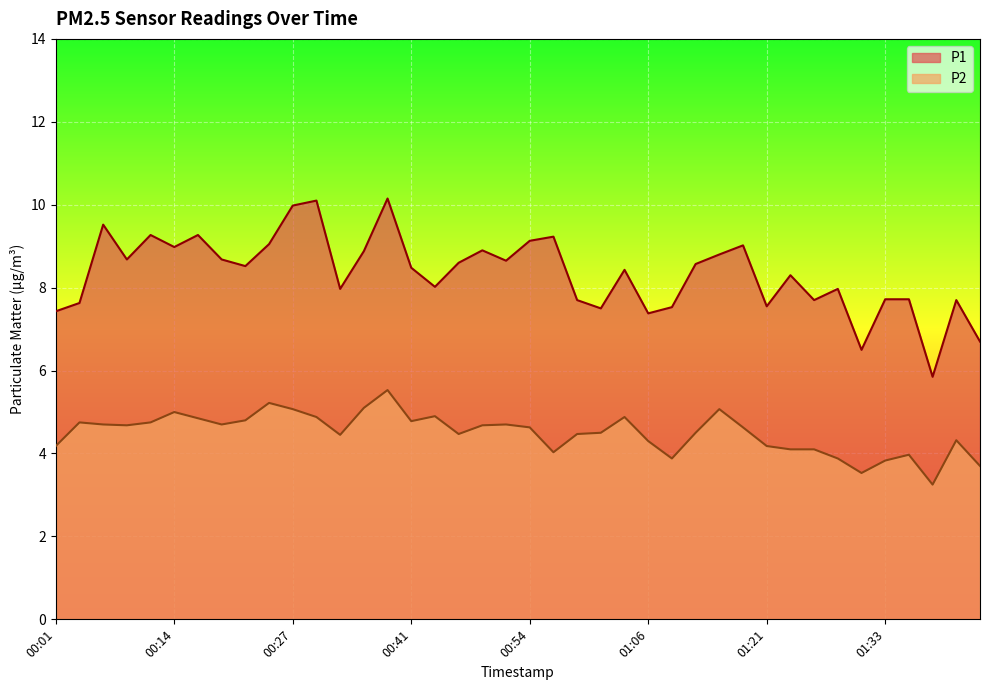

True or false: P2 and P1 intersect in this chart.

False